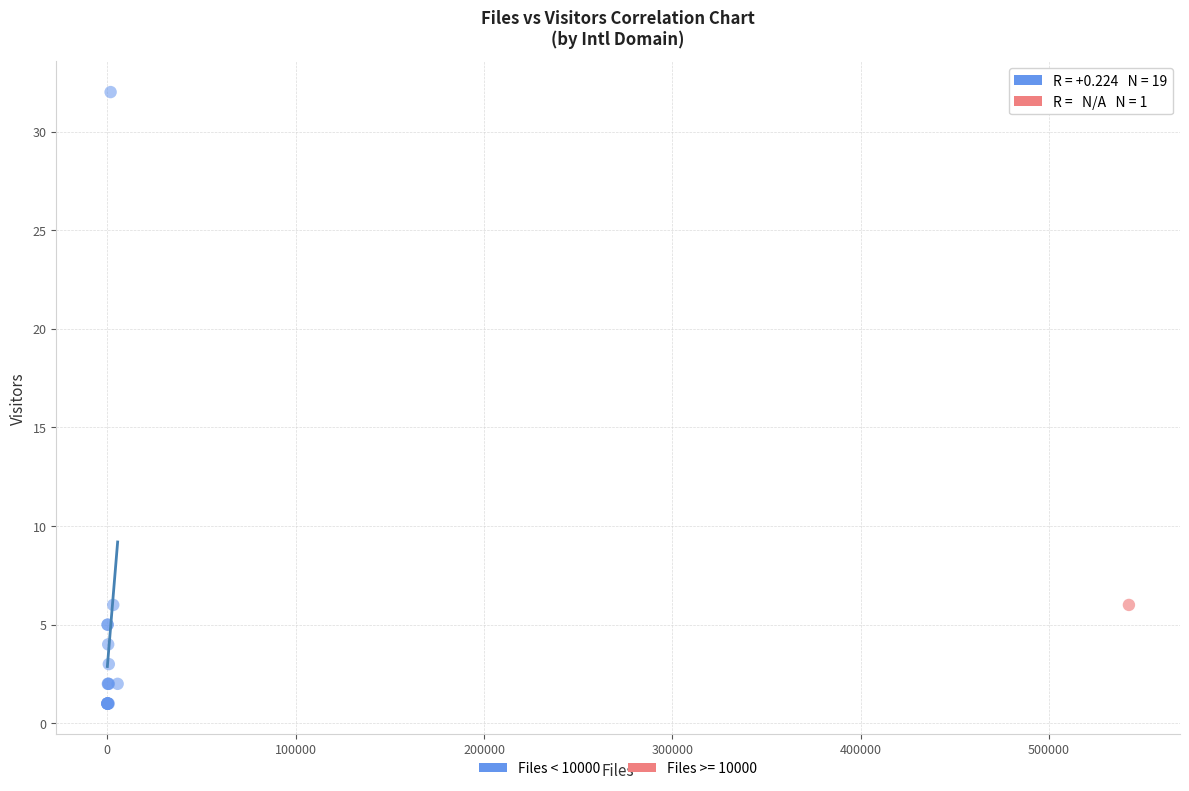

What are all the series names shown in the legend?

Files < 10000, Files >= 10000